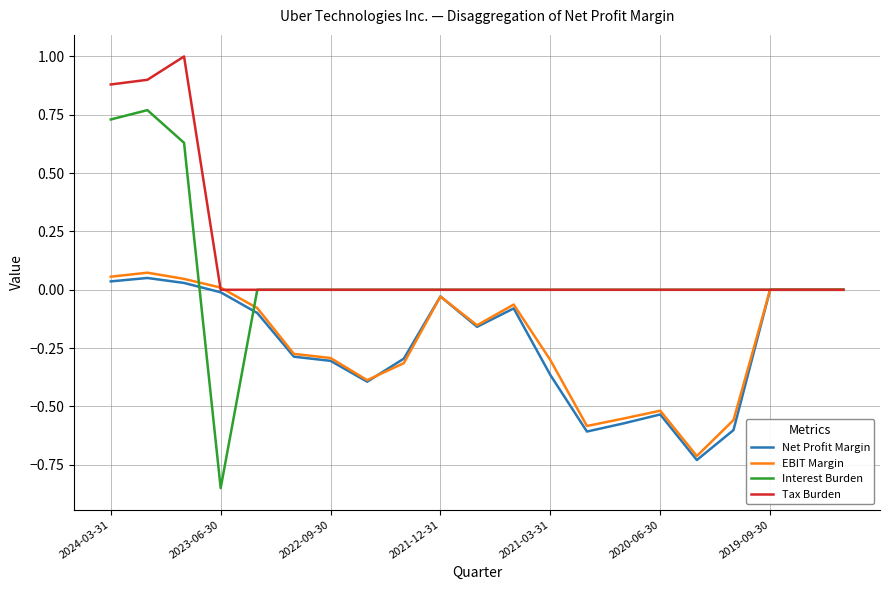

Which series has the widest spread of values?

Interest Burden